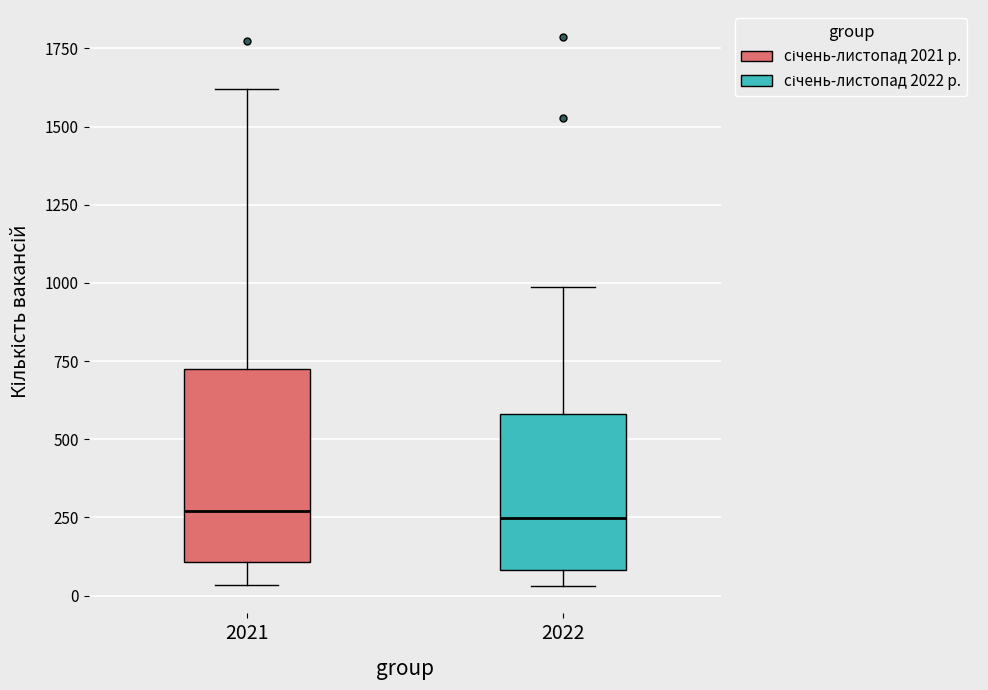

Which box is the tallest, from its lower edge to its upper edge?

2021